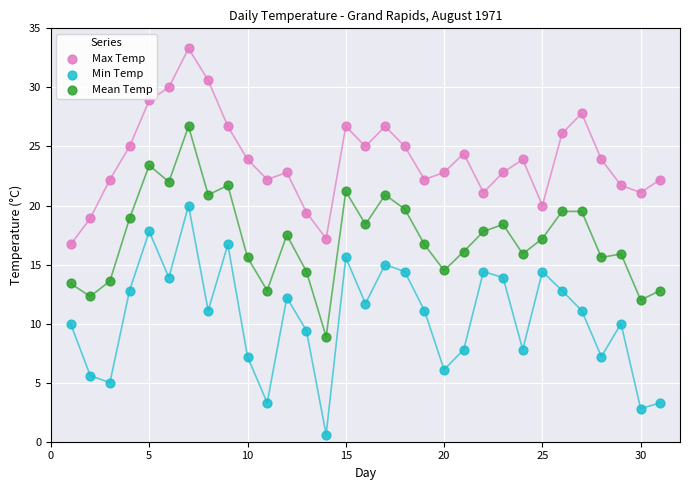

Which series contains the highest Y value?

Max Temp